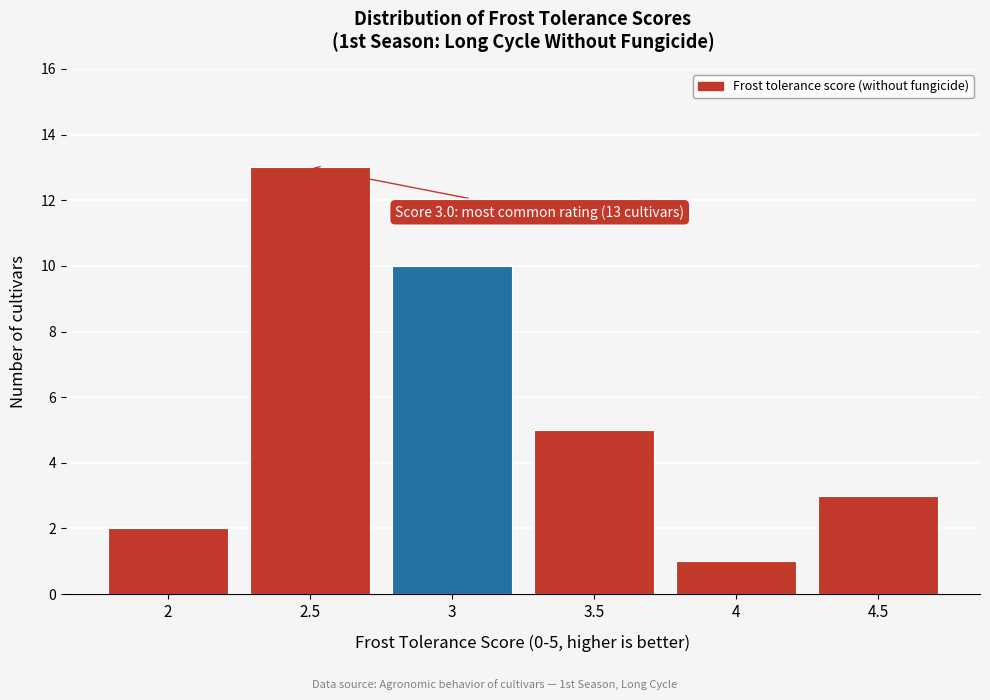

Over which range of the x-axis is the bar tallest?

2.25 to 2.75